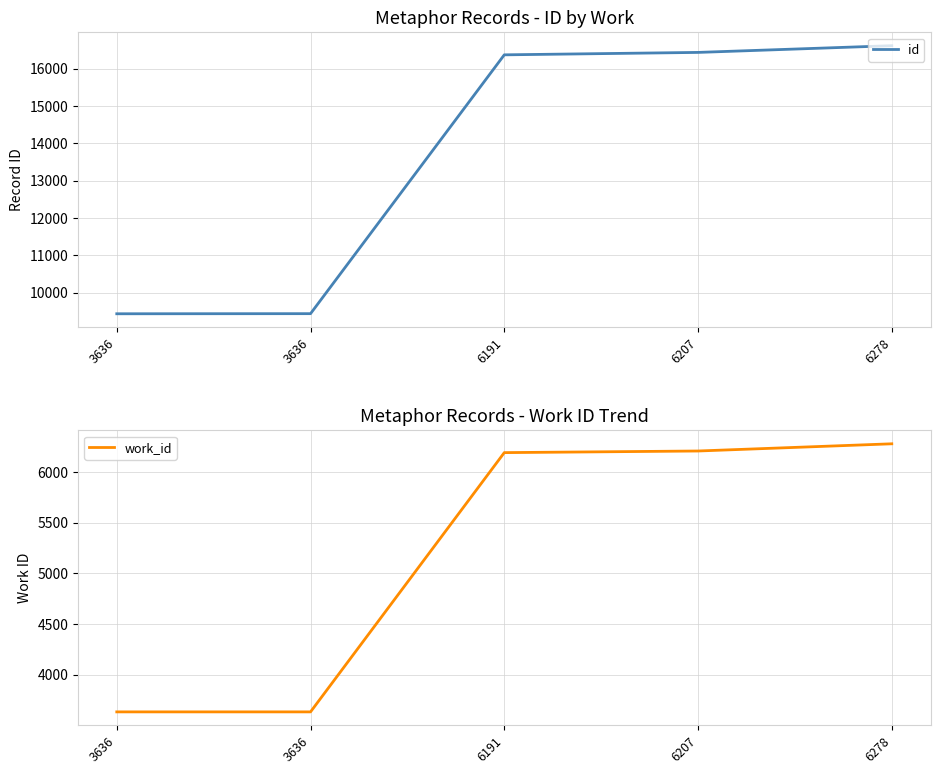

Between 6207 and 6278, which series saw the biggest shift?

id